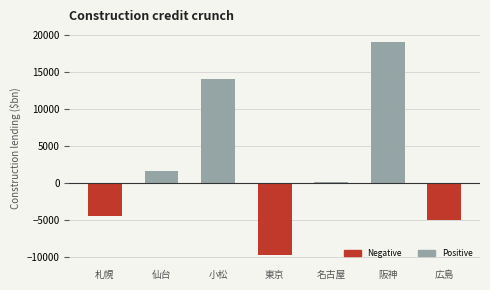

What position from the left is 小松?

3